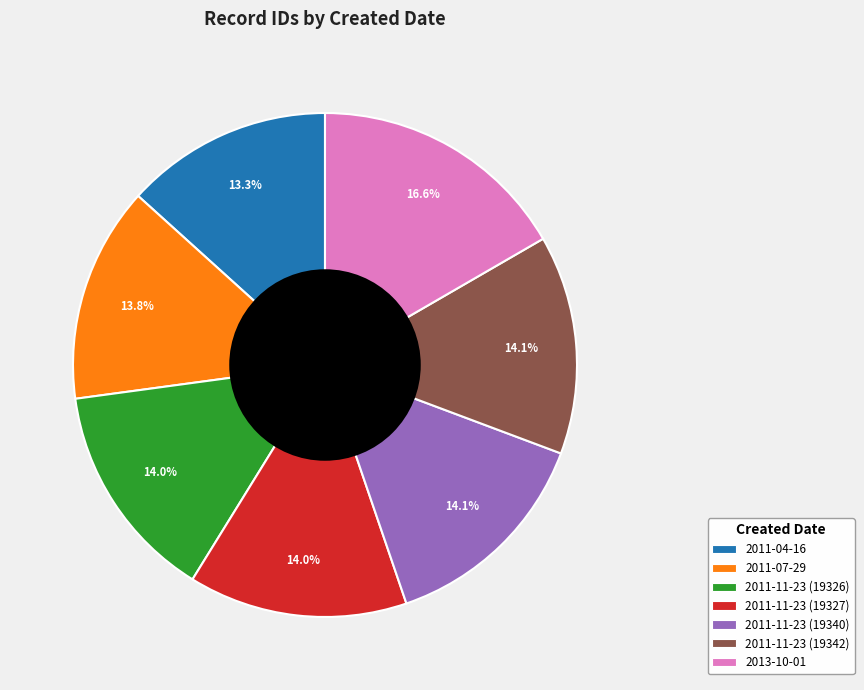

Is it true that 2011-11-23 (19342) is 1% of the pie?

False